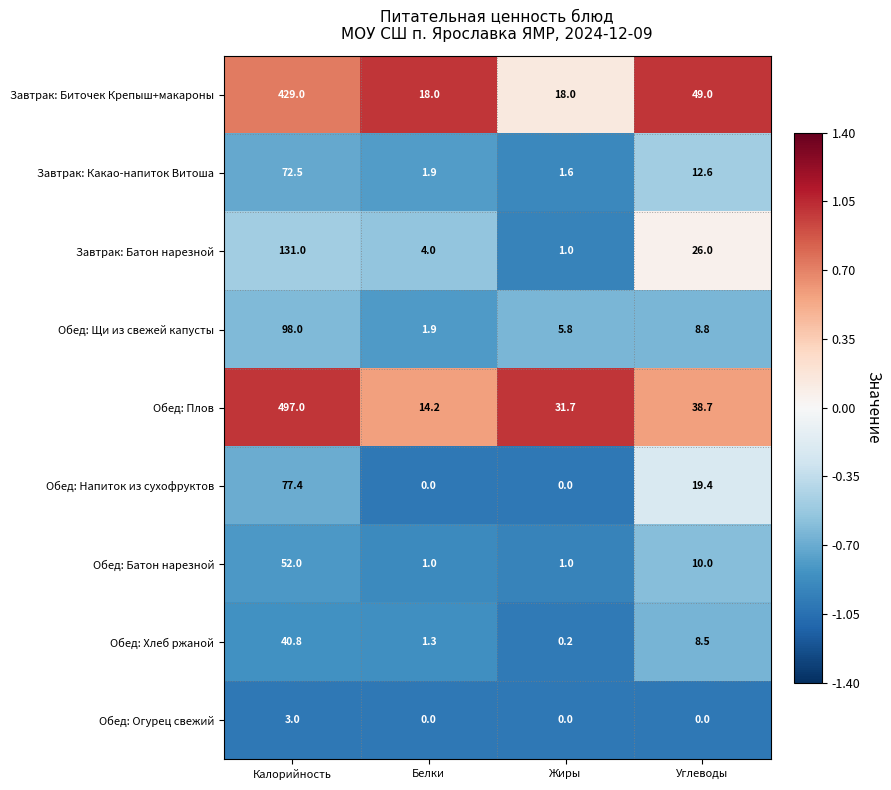

At which label does Завтрак: Батон нарезной reach its peak?

Калорийность